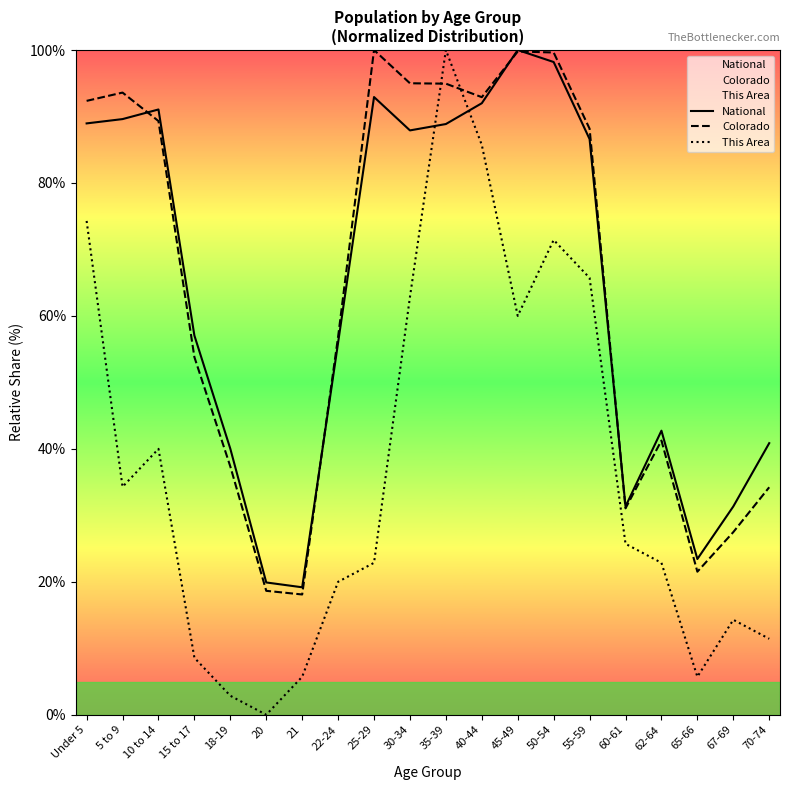

What are all the series names shown in the legend?

National, Colorado, This Area